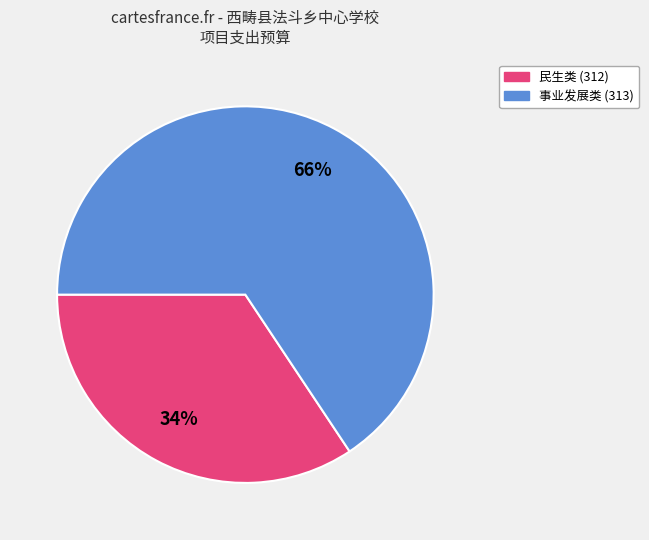

Which has a higher value, 事业发展类 (313) or 民生类 (312)?

事业发展类 (313)